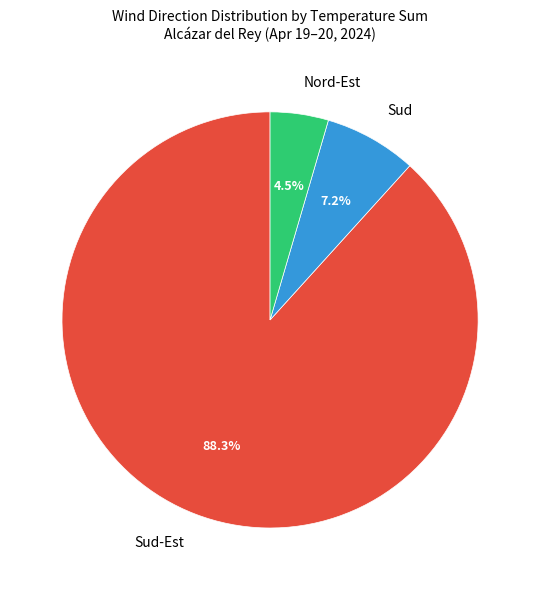

Which has a higher value, Sud or Sud-Est?

Sud-Est